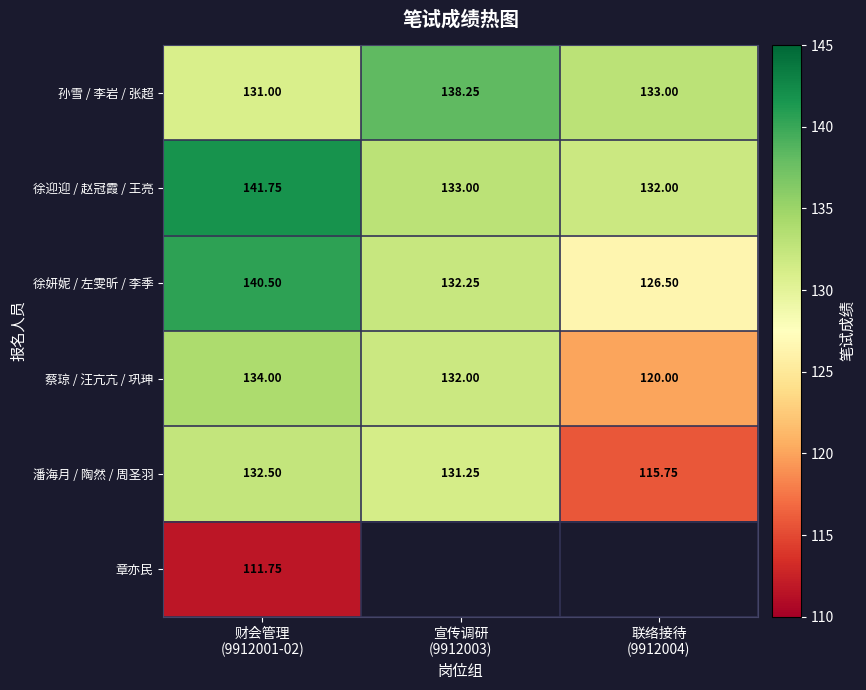

List the series in order of their peak value, highest first.

徐迎迎 / 赵冠霞 / 王亮, 徐妍妮 / 左雯昕 / 李季, 孙雪 / 李岩 / 张超, 蔡琼 / 汪亢亢 / 巩珅, 潘海月 / 陶然 / 周圣羽, 章亦民